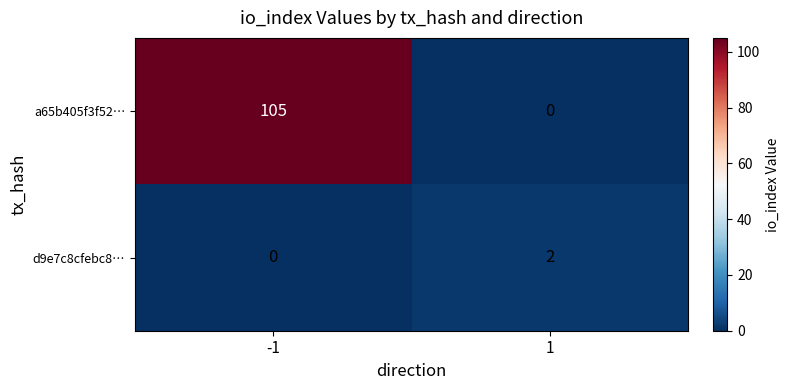

The value of a65b405f3f52… at 1 is -71. True or false?

False